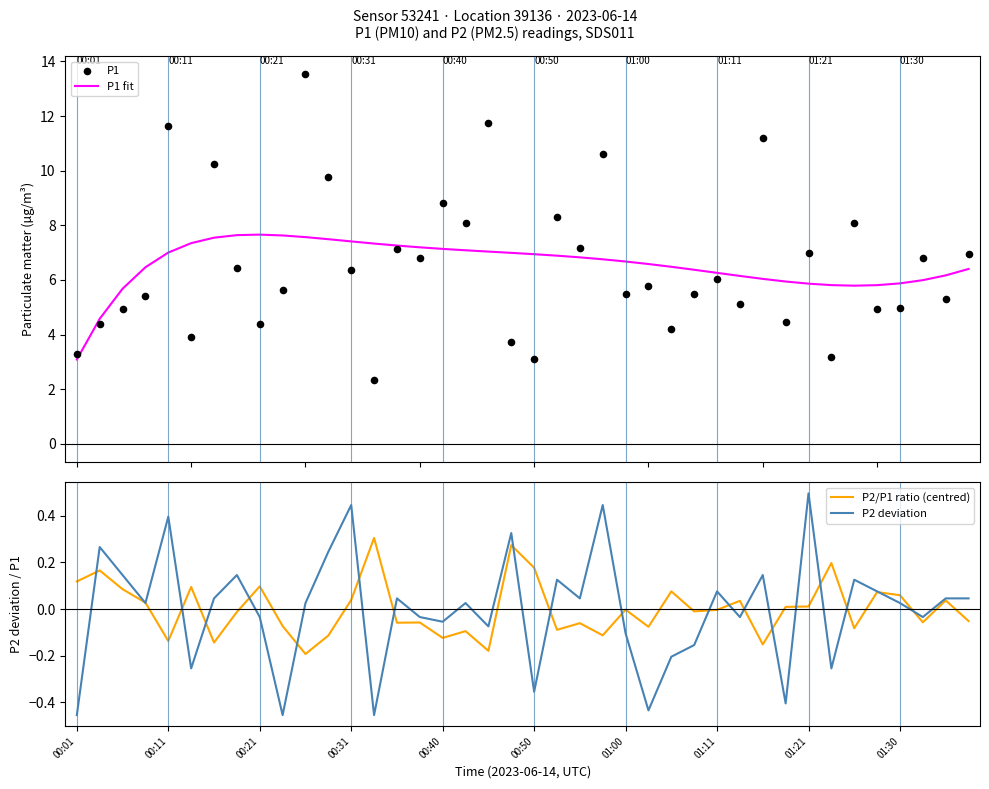

Which series has the largest total across all categories?

P1 fit